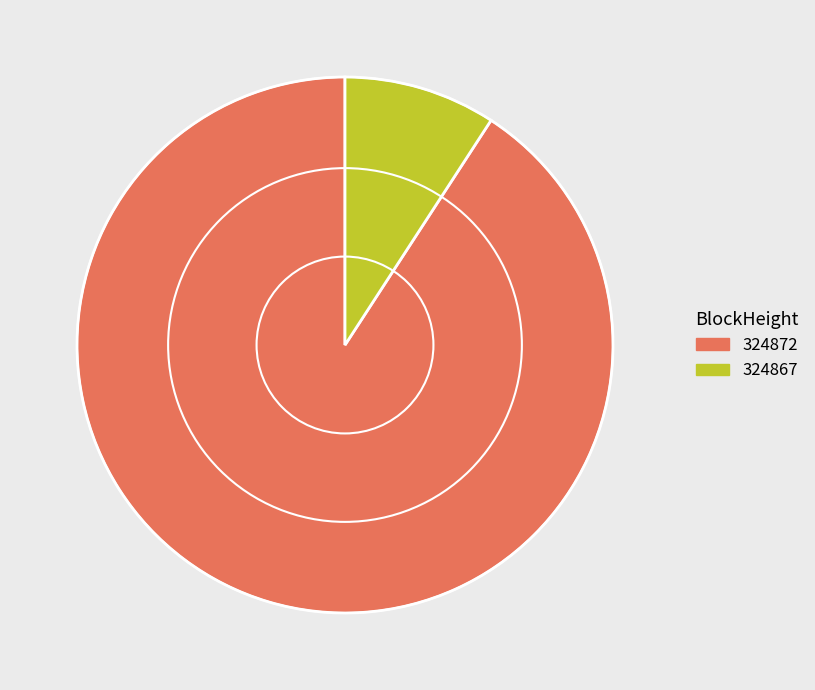

What is the smallest slice in the pie chart?

324867